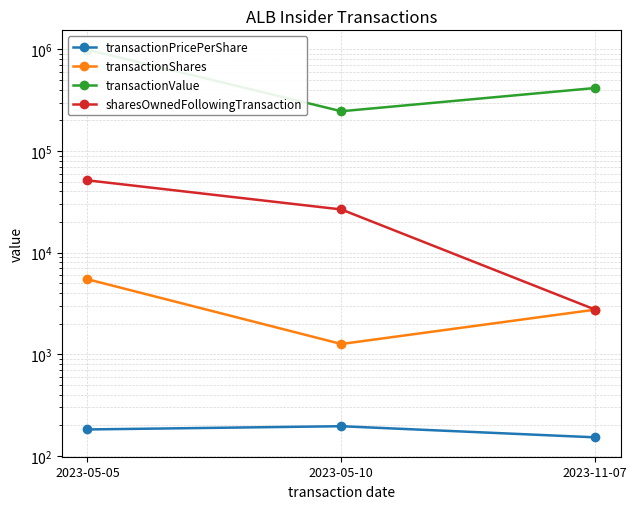

Where does the transactionValue series first go above 417200?

2023-05-05